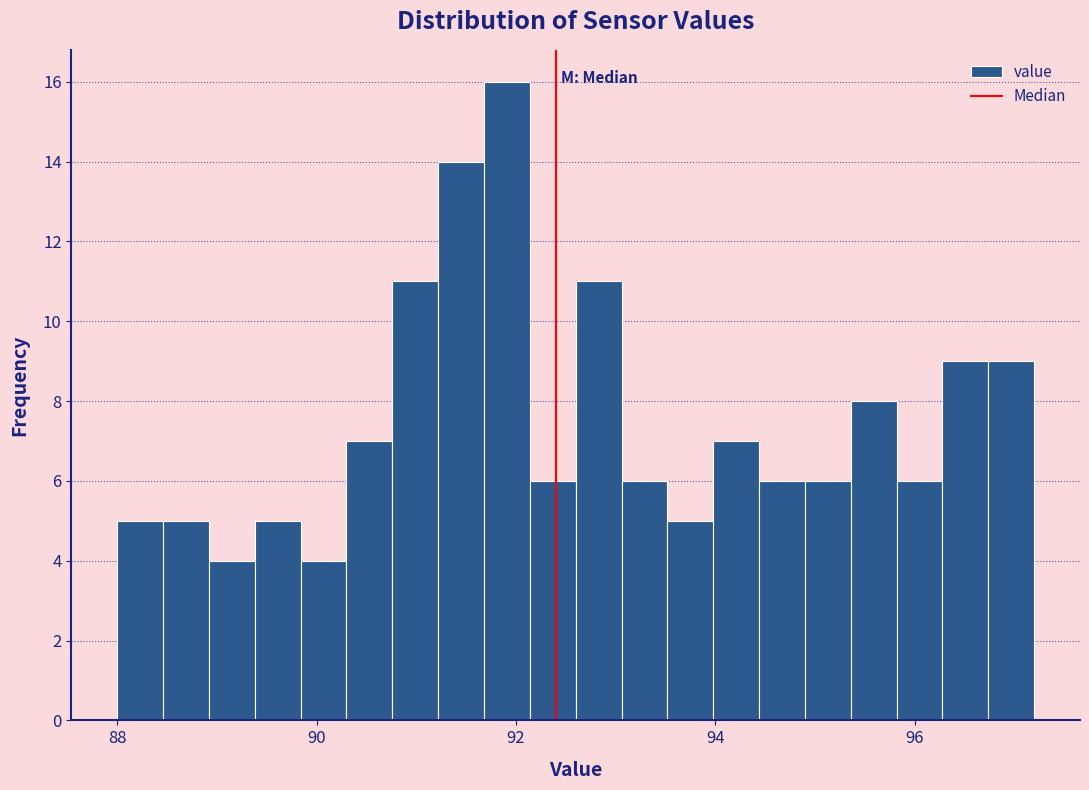

Read against the x-axis, roughly where is the centre of the tallest bar?

92.0